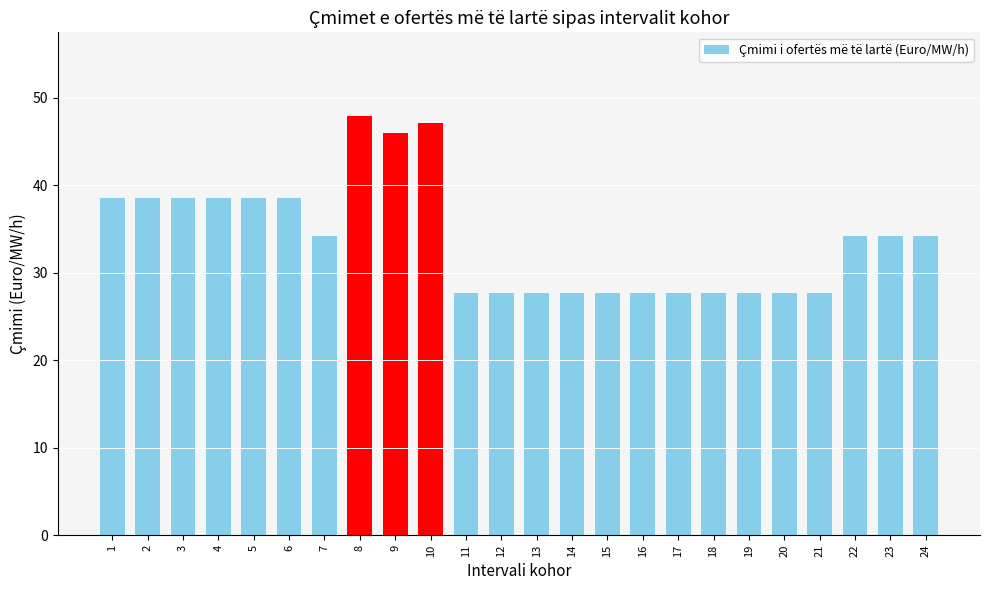

Reading left to right, what are all the values shown in this chart?

38.5	38.5	38.5	38.5	38.5	38.5	34.2	47.9	46.0	47.1	27.7	27.7	27.7	27.7	27.7	27.7	27.7	27.7	27.7	27.7	27.7	34.2	34.2	34.2